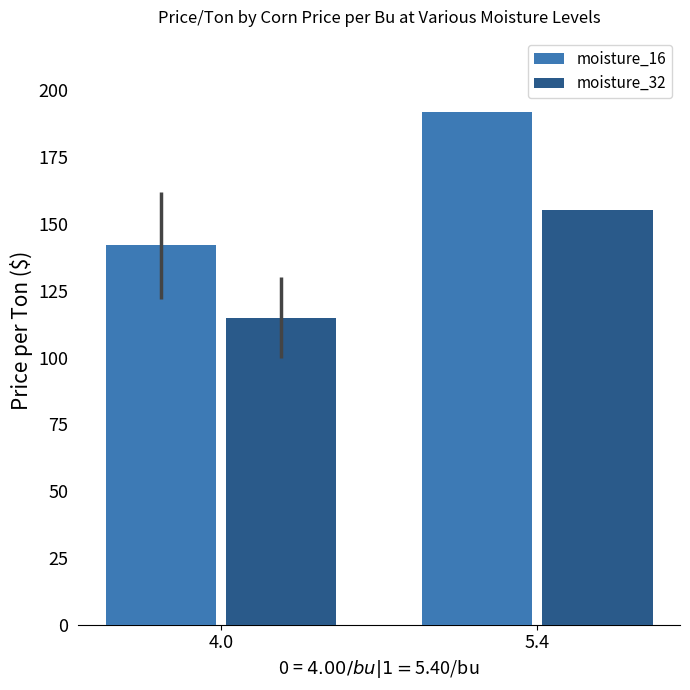

The moisture_16 series shows 191.7 at 5.4. True or false?

True